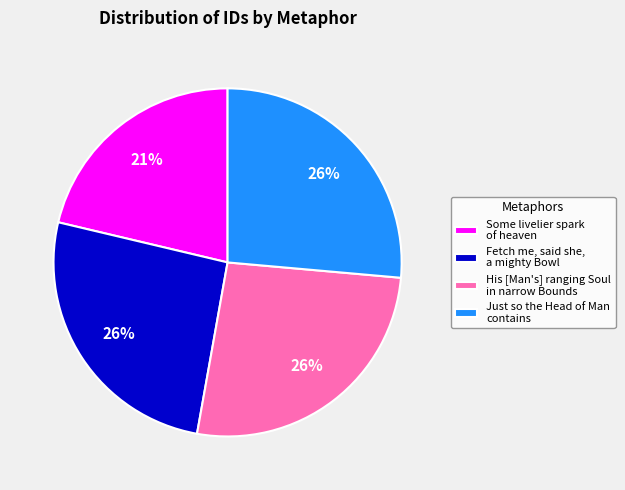

How many slices are in this pie chart?

4